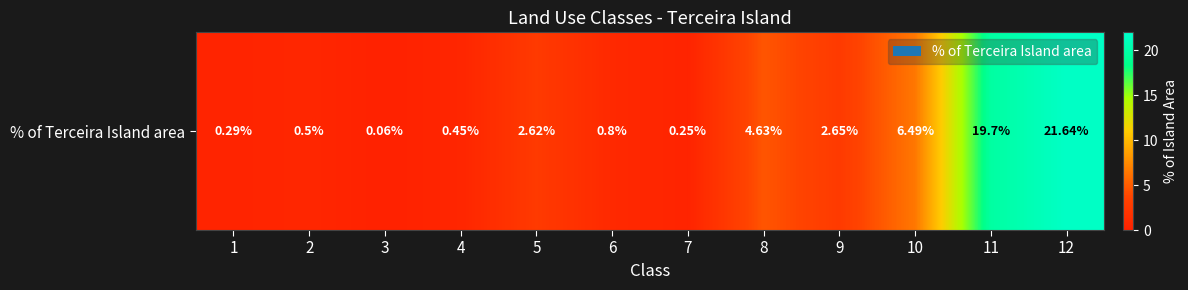

What is the smallest value displayed?

0.1